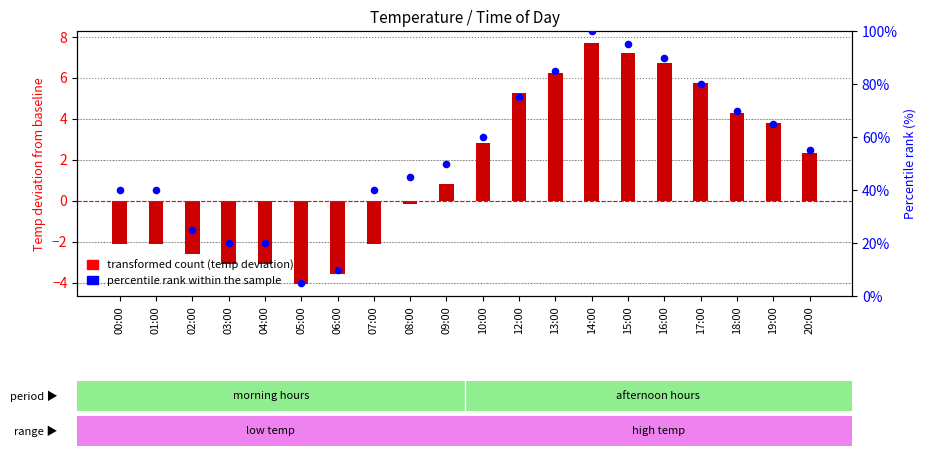

Which series has the largest Y range (max minus min)?

percentile rank within the sample